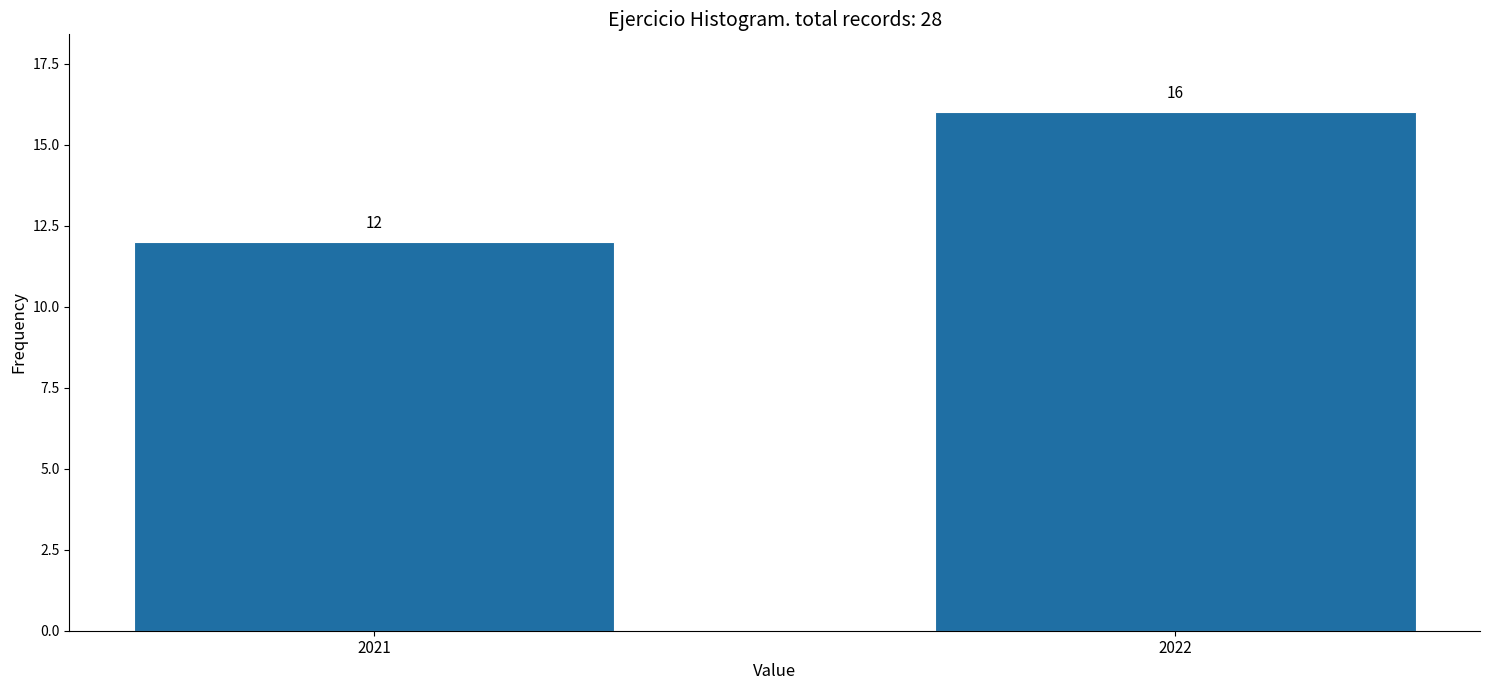

Reading left to right, what are all the values shown in this chart?

12	16